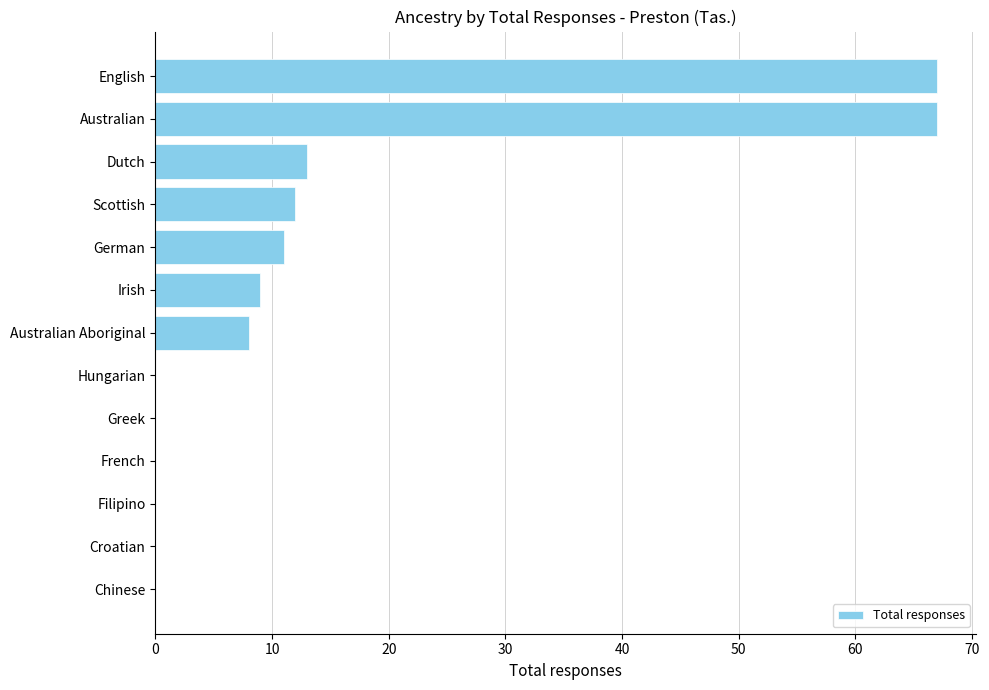

Between Irish and Filipino, which is larger?

Irish